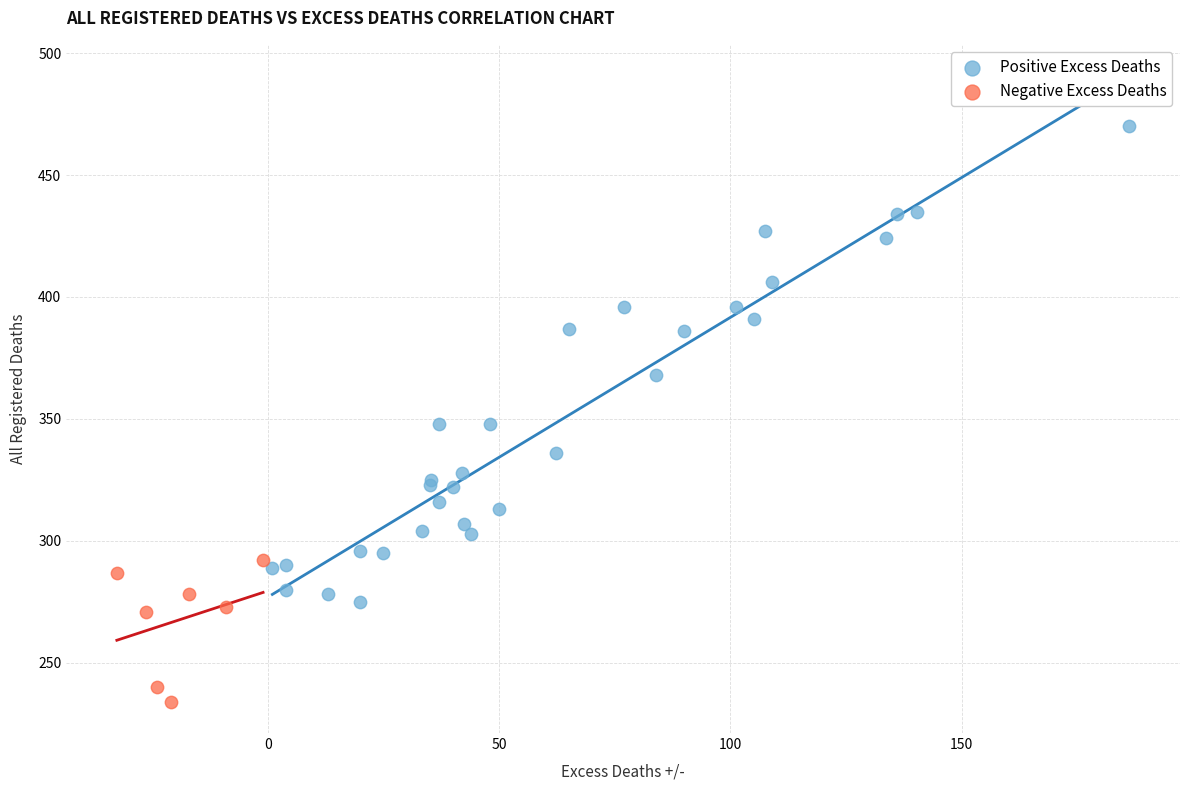

Which series reaches the maximum Y coordinate?

Positive Excess Deaths